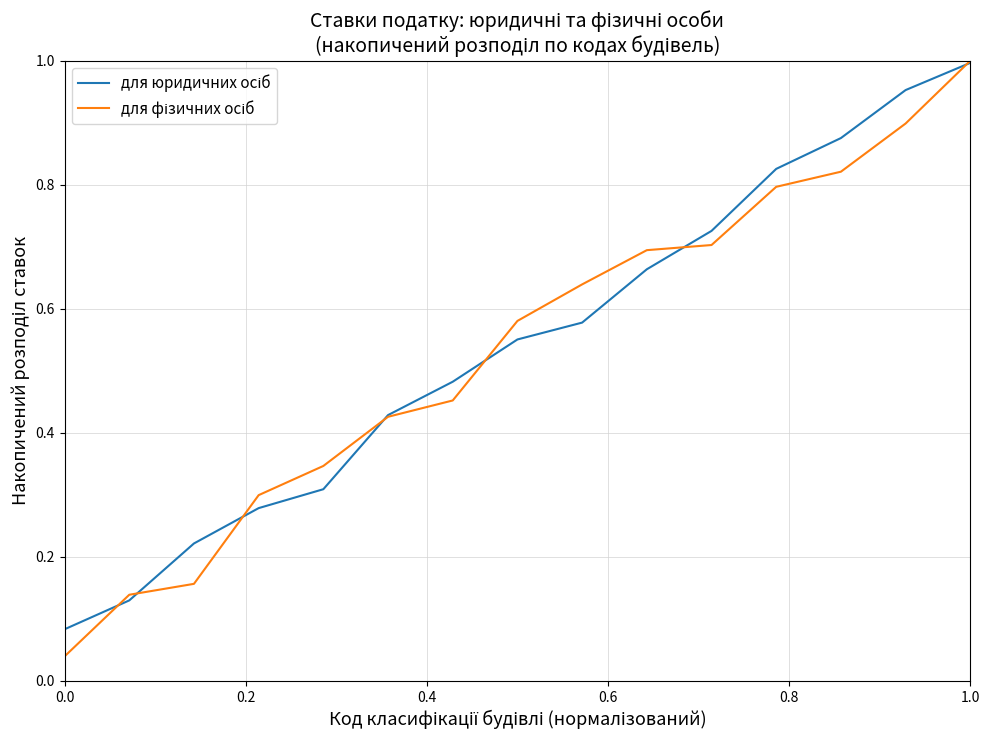

At which category is the sum across all series the highest?

1.0